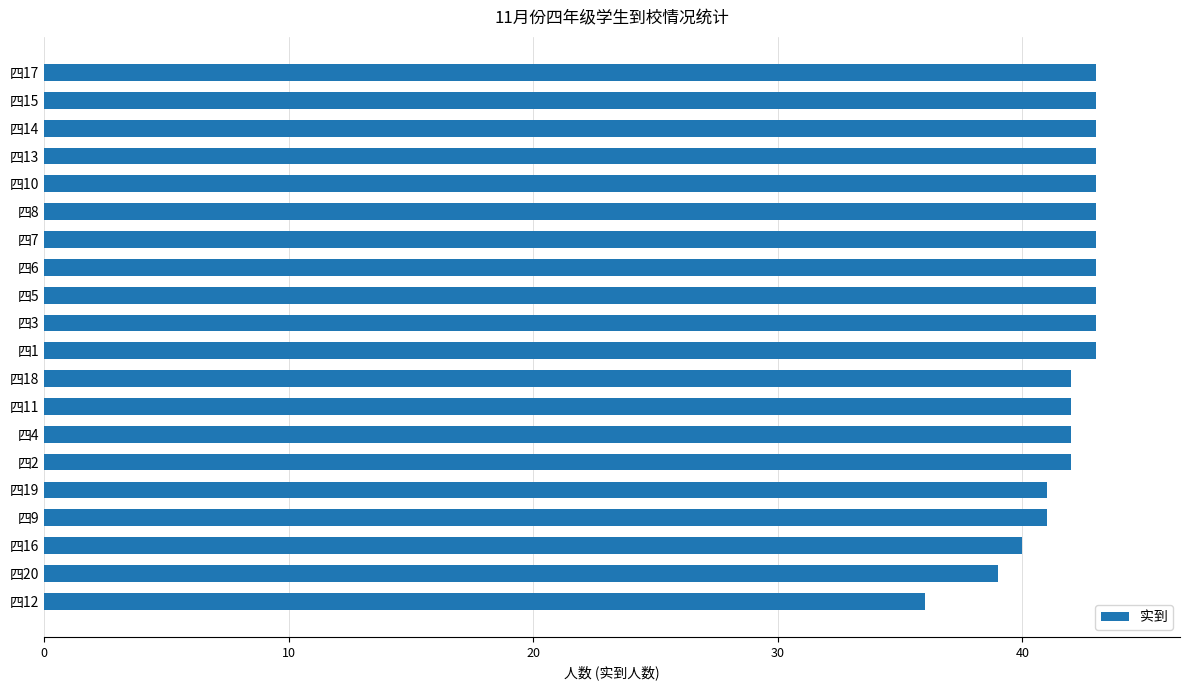

Are the bars horizontal?

Yes